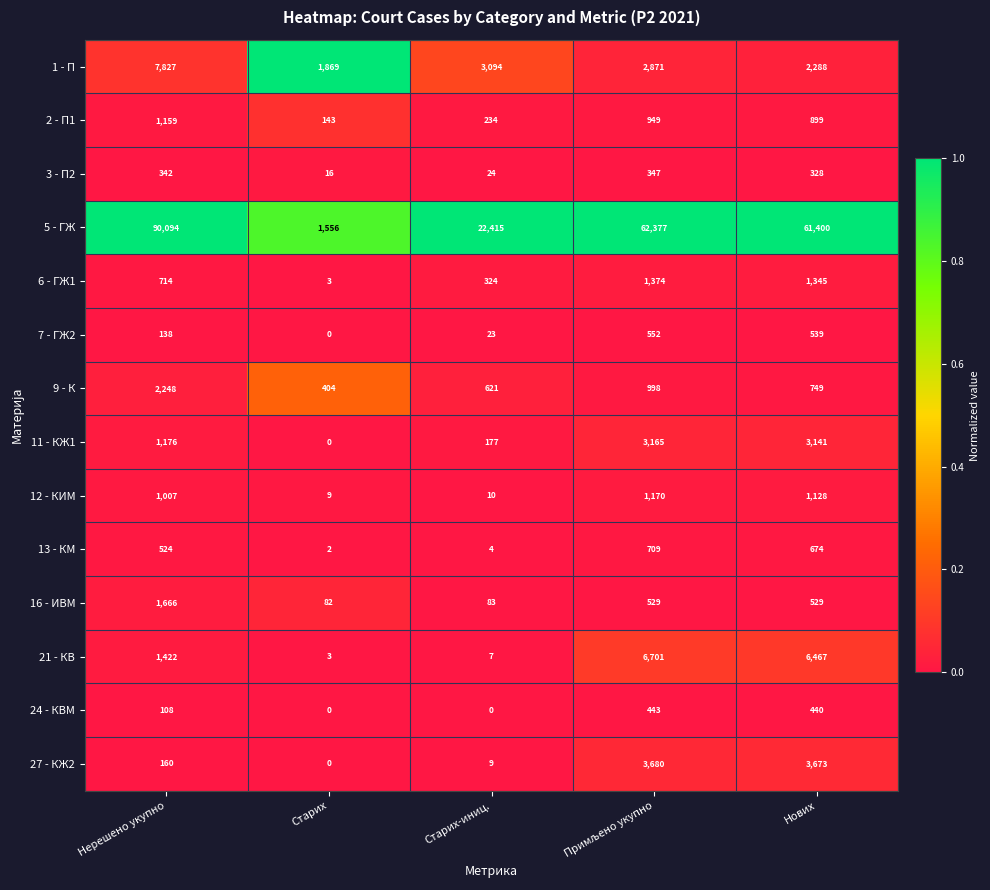

At which label does 16 - ИВМ reach its minimum?

Старих